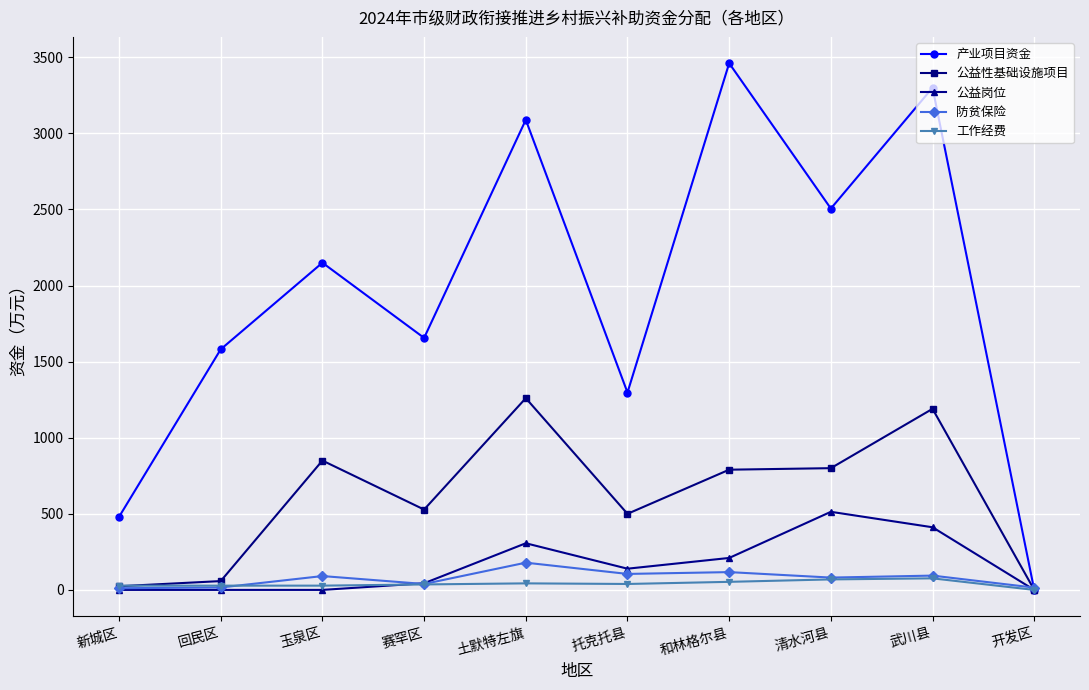

What is the label of the 8th point from the left?

清水河县